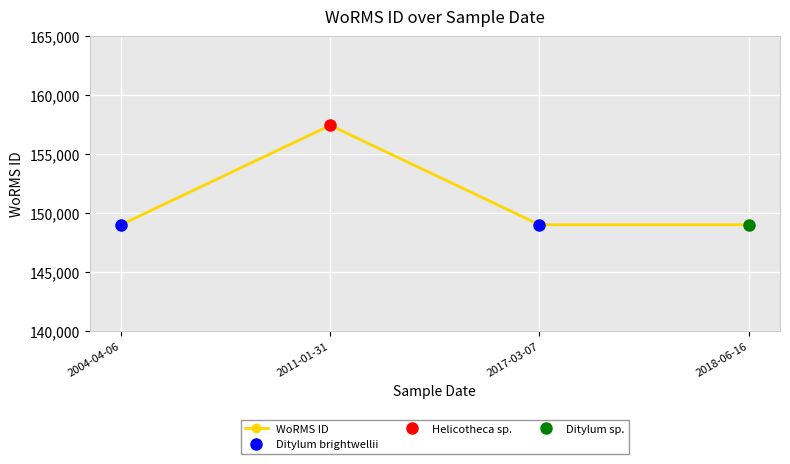

What is the label of the 3rd point from the right?

2011-01-31